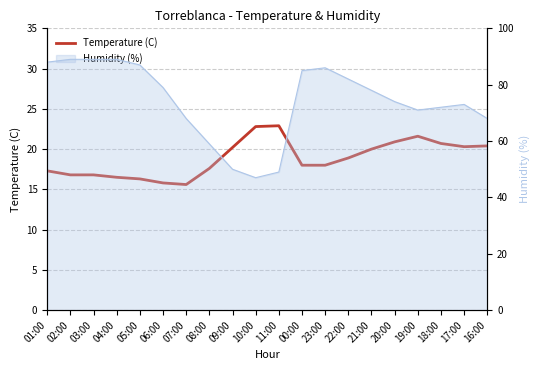

List the labels in order of value, smallest first.

07:00, 06:00, 05:00, 04:00, 02:00, 03:00, 01:00, 08:00, 00:00, 23:00, 22:00, 21:00, 09:00, 17:00, 16:00, 18:00, 20:00, 19:00, 10:00, 11:00